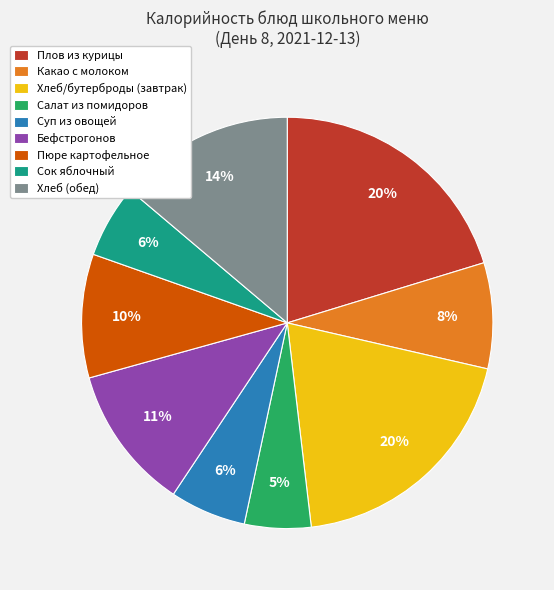

What percentage is the Пюре картофельное slice, to the nearest percent?

10%